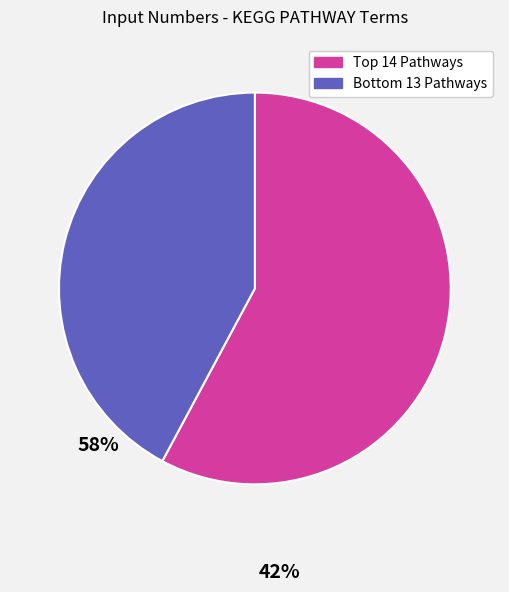

Is there a majority slice in this chart?

Yes